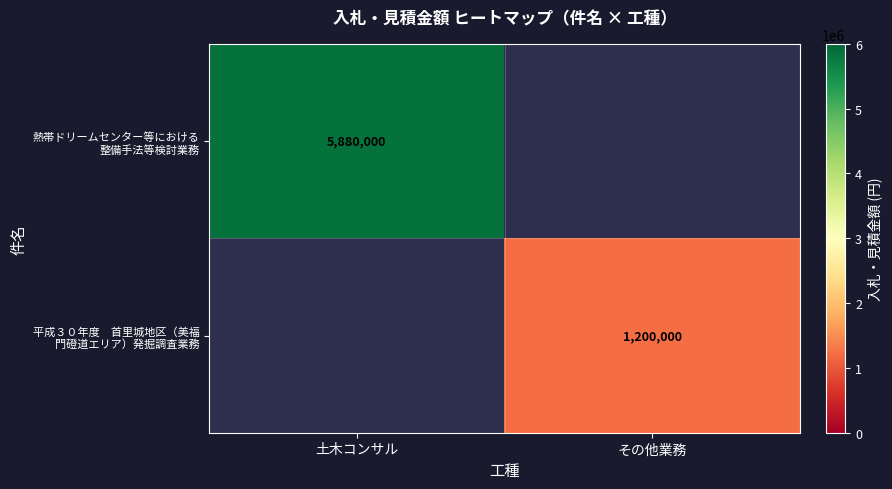

Rank the series by their maximum value, from lowest to highest.

平成３０年度 首里城地区（美福 門磴道エリア）発掘調査業務, 熱帯ドリームセンター等における 整備手法等検討業務